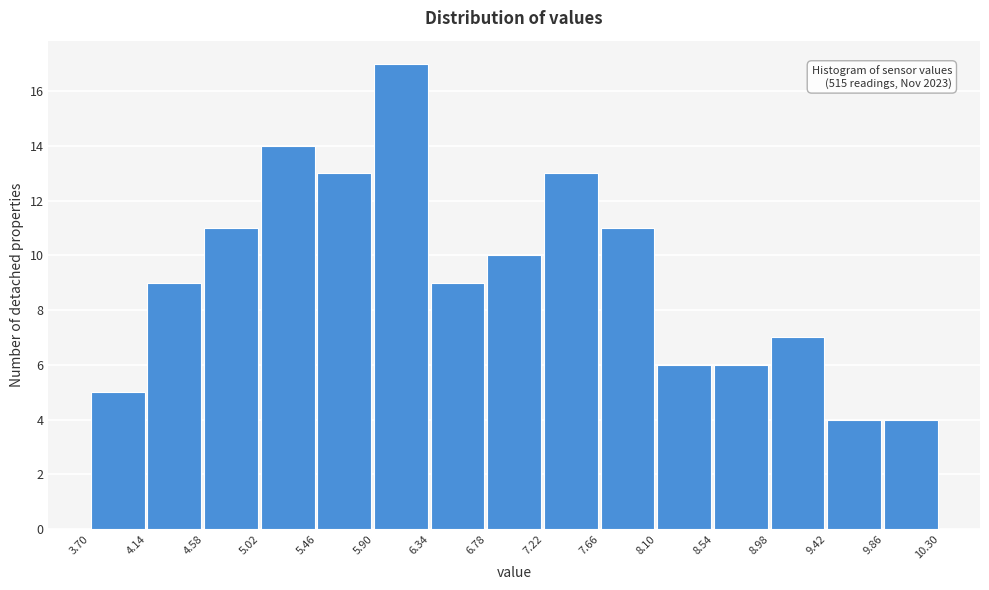

Which range on the x-axis has the tallest bar?

5.90 to 6.34